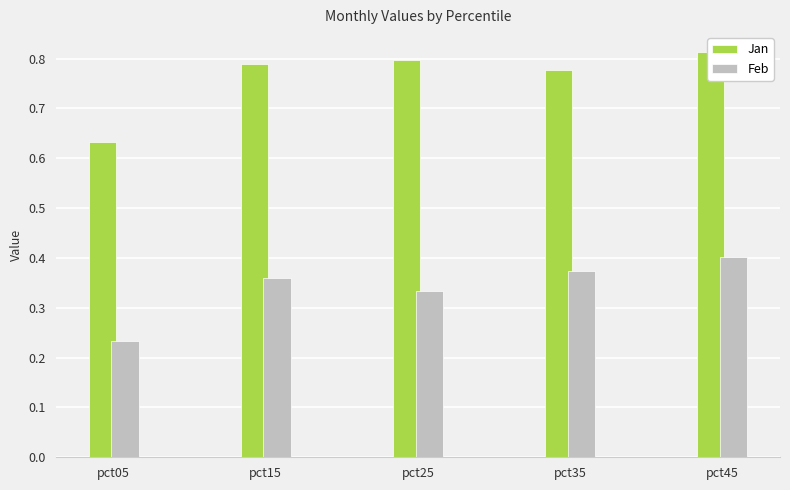

Rank the series by their average value, from lowest to highest.

Feb, Jan